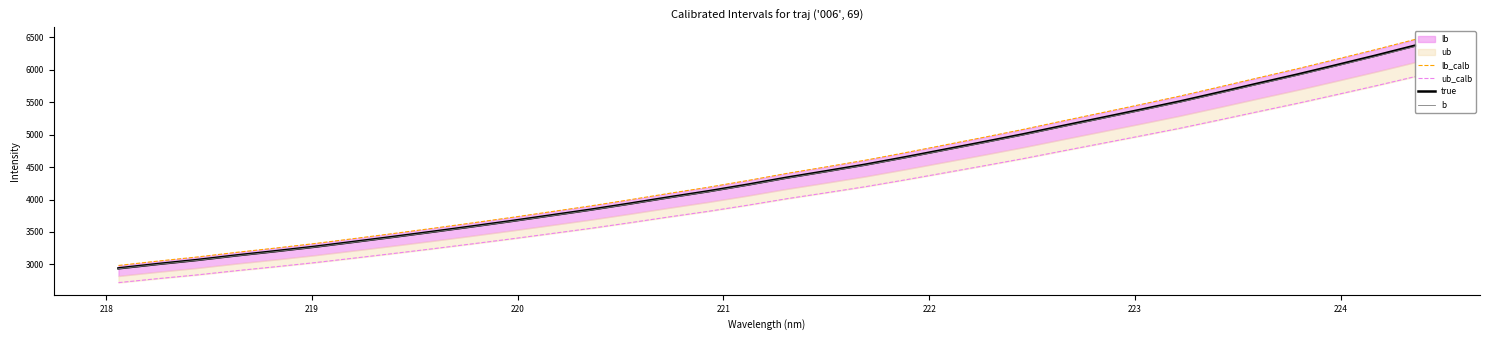

True or false: b has more than 2 interior local peaks.

False